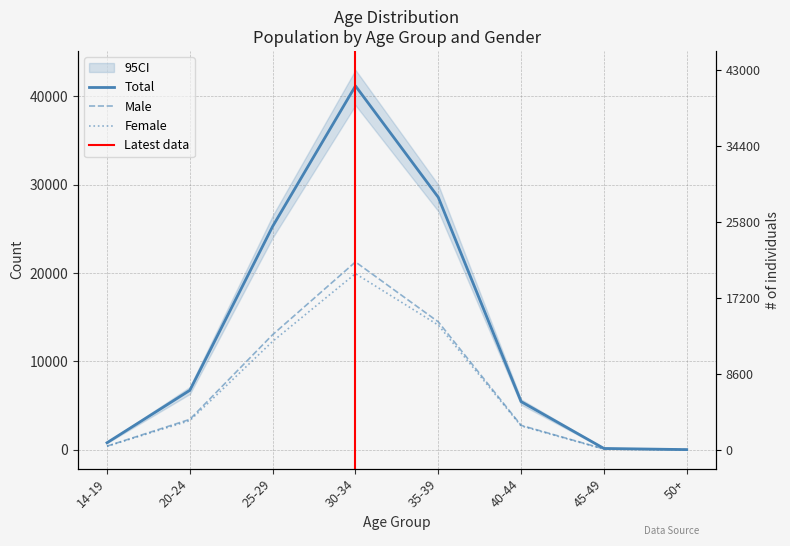

What is the spread (max minus min) of values at 14-19?

403